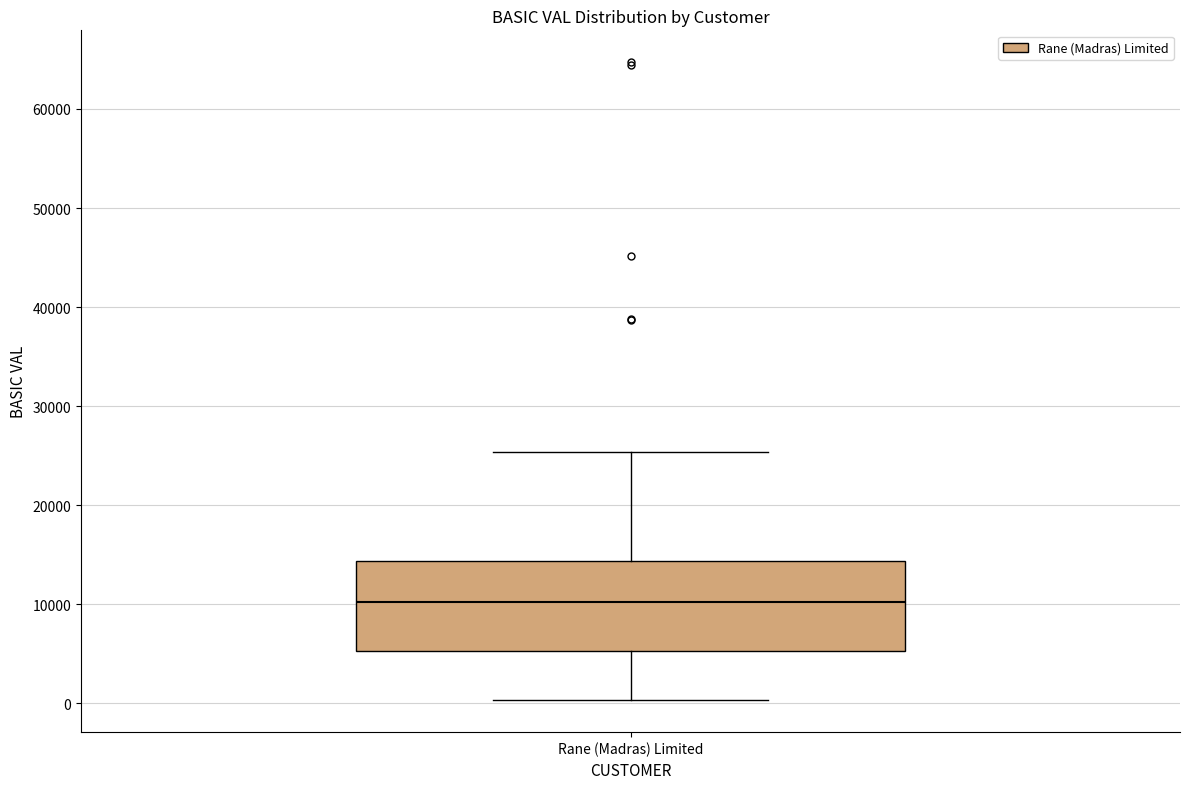

Transcribe this box plot: give where the median line is, the range the box spans, and where the two whiskers end, as read against the y-axis. The values are not printed on the chart, so give them approximately, as read against the axis.

median 10000, box 5000 to 14000, whiskers 0 to 25000